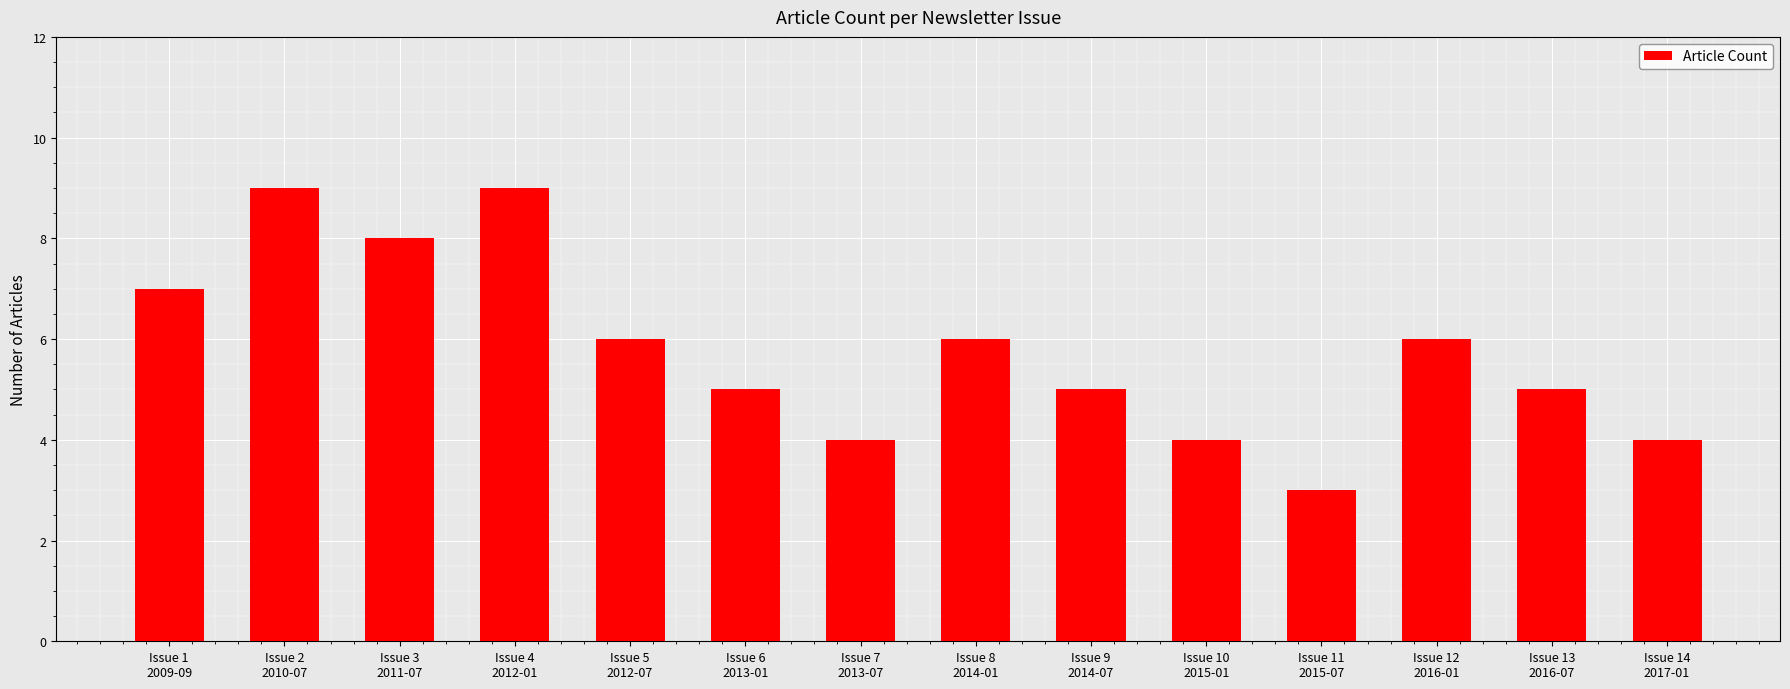

What is the change in value from Issue 2
2010-07 to Issue 11
2015-07?

-6